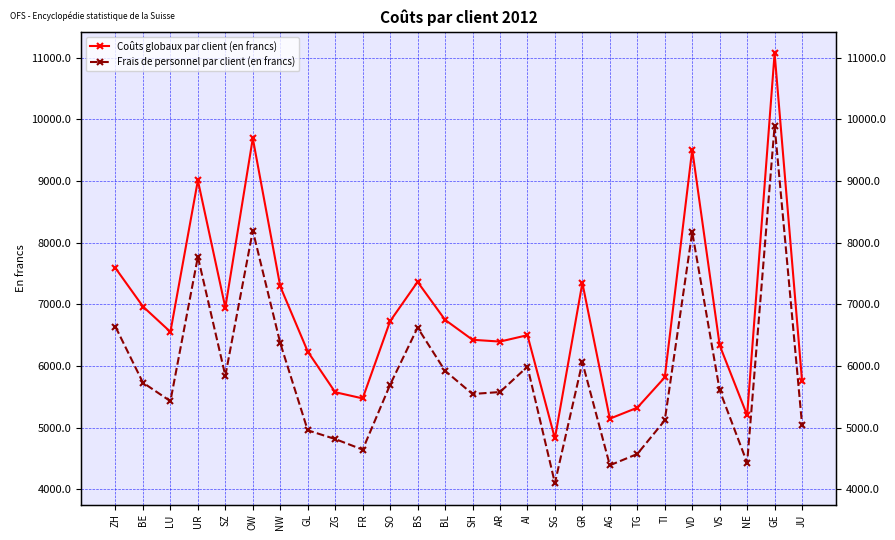

At which category is the sum across all series the highest?

GE